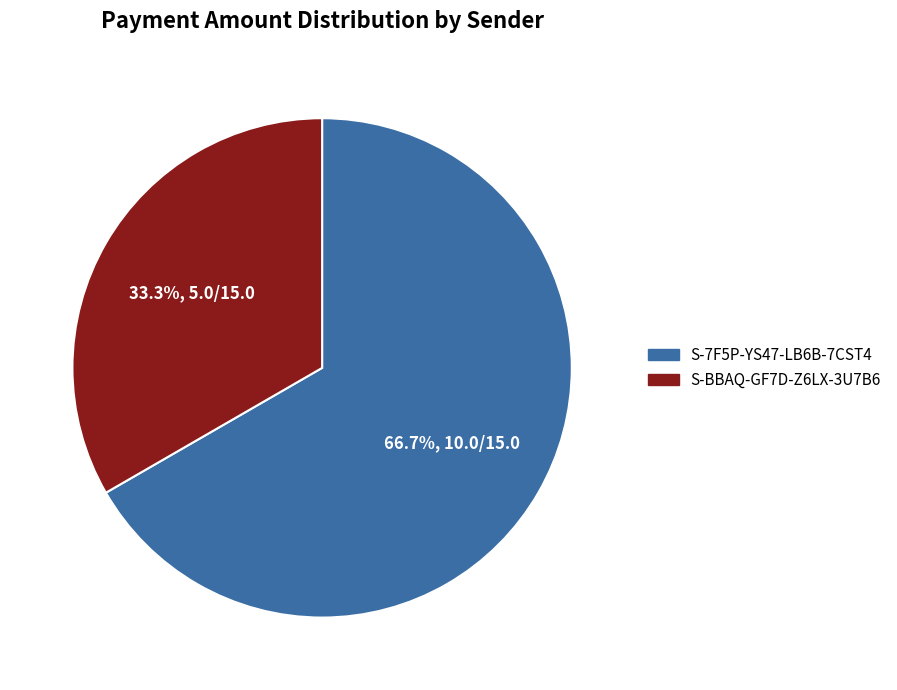

The S-BBAQ-GF7D-Z6LX-3U7B6 slice represents 33% of the pie. True or false?

True